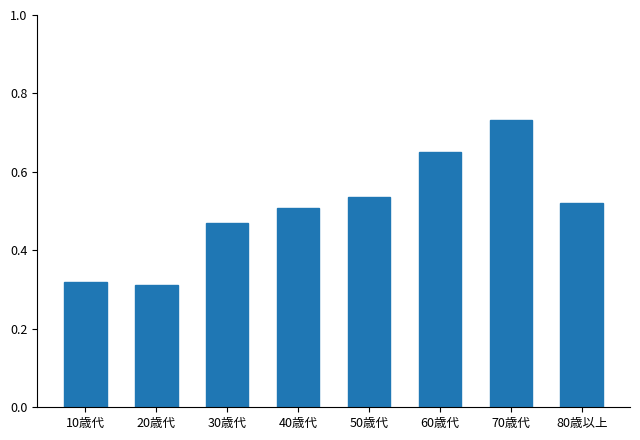

What is the change in value from 20歳代 to 60歳代?

+0.3